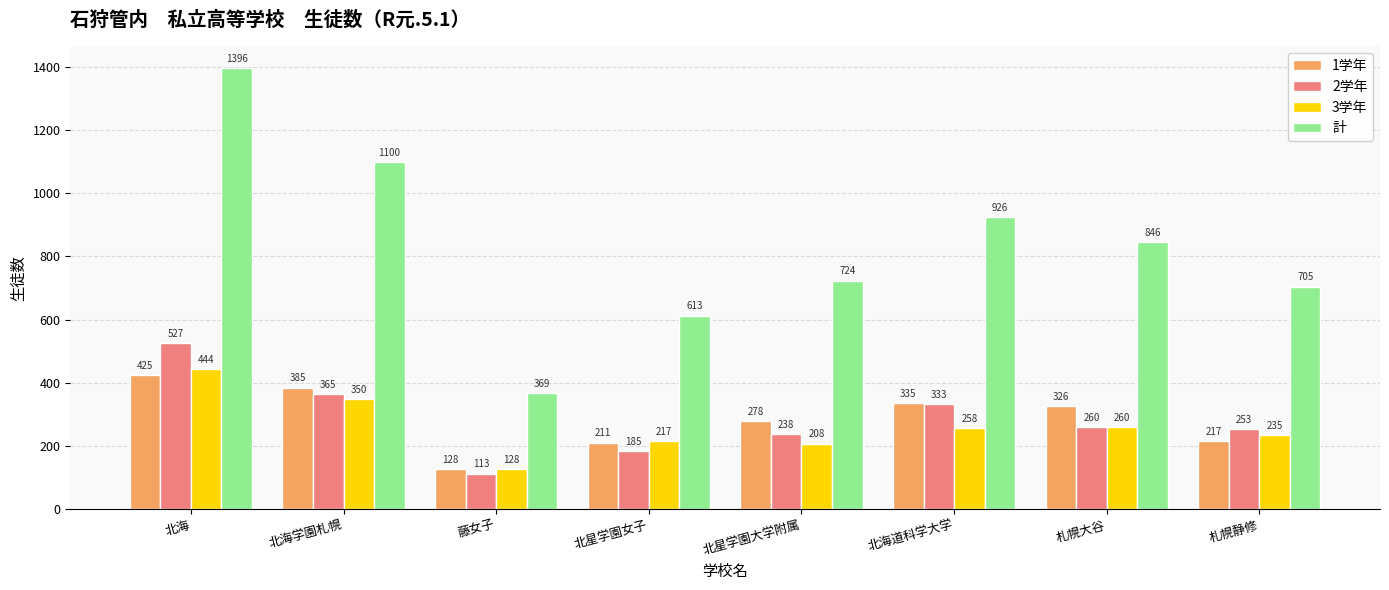

How many series are shown in this chart?

4